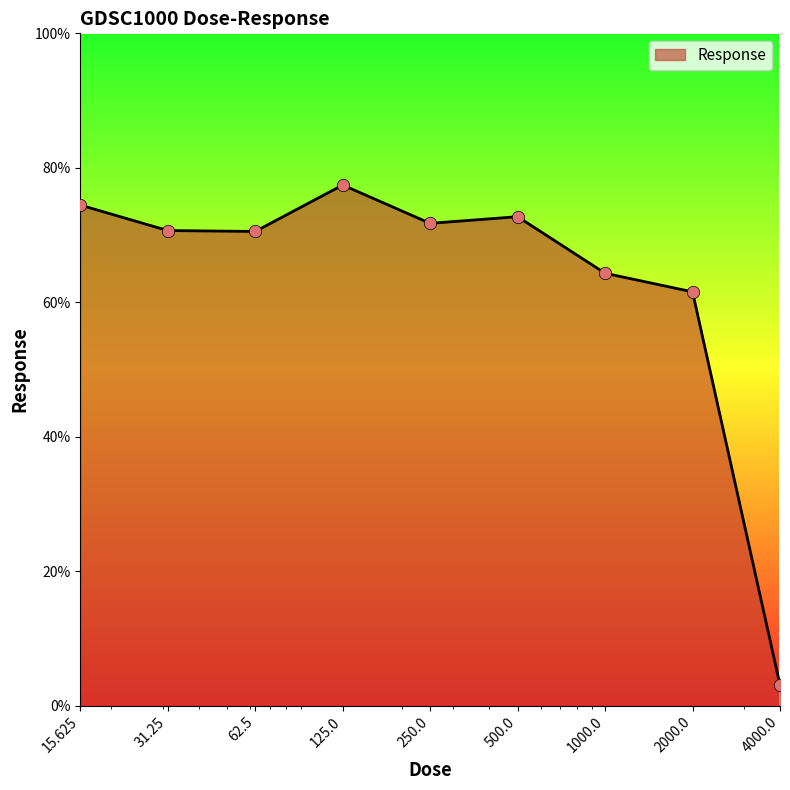

What is the maximum value shown in the chart?

77.4